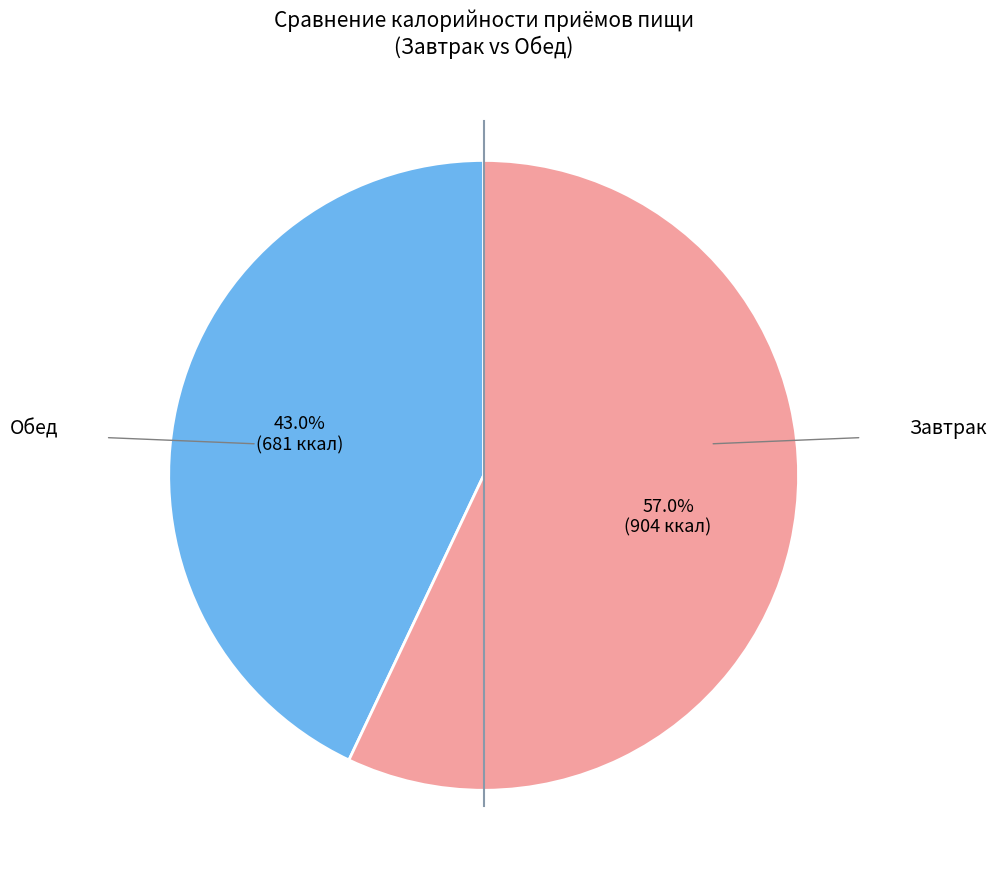

To the nearest percent, what portion does Завтрак represent?

43%